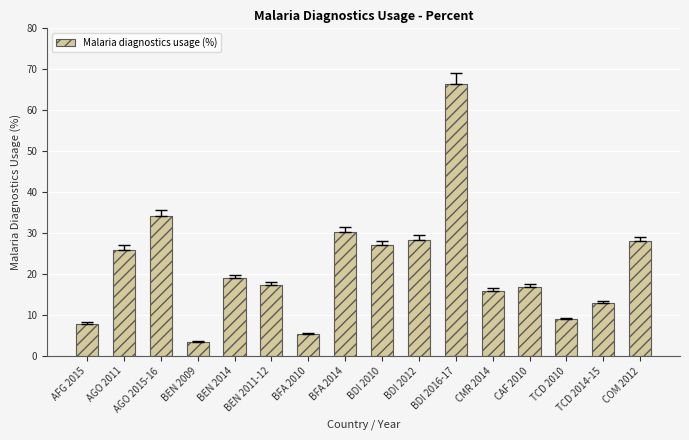

What is the change in value from BEN 2009 to BDI 2012?

+24.8